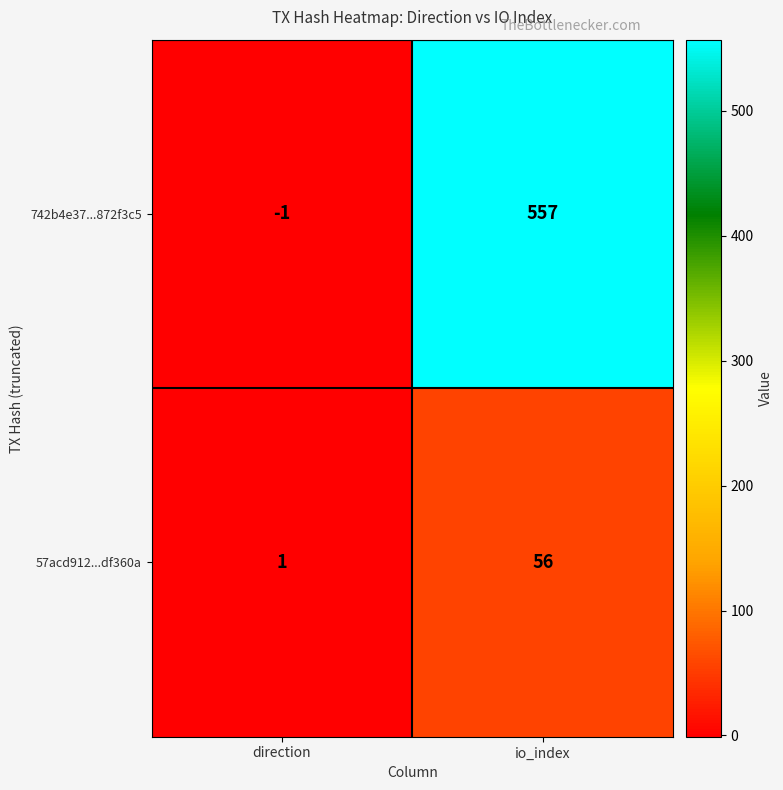

How many values in the 57acd912...df360a series are below 56?

1